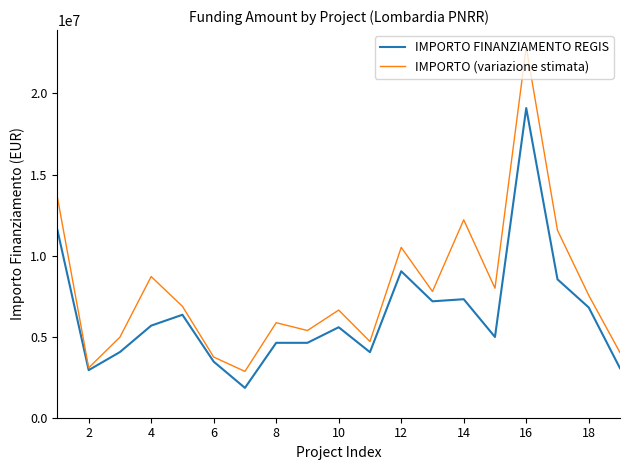

Rank the series by their average value, from lowest to highest.

IMPORTO FINANZIAMENTO REGIS, IMPORTO (variazione stimata)